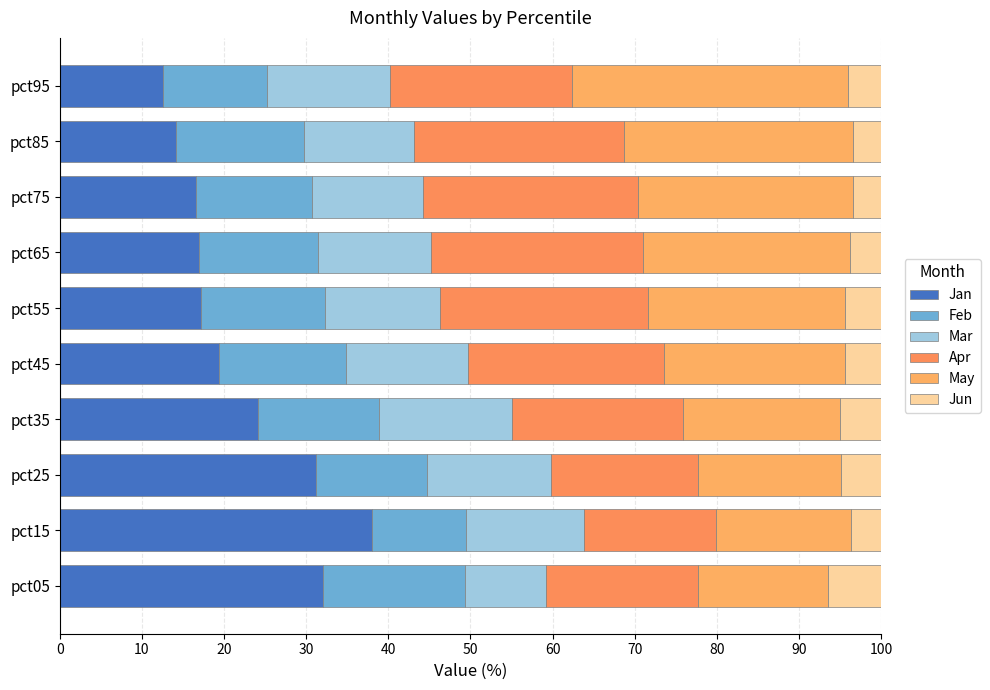

How many values in the Jan series exceed 19?

5